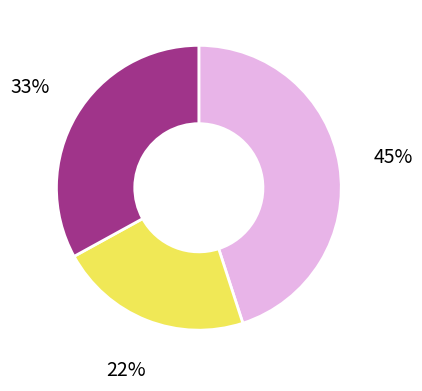

To the nearest percent, what is the average slice percentage?

33%